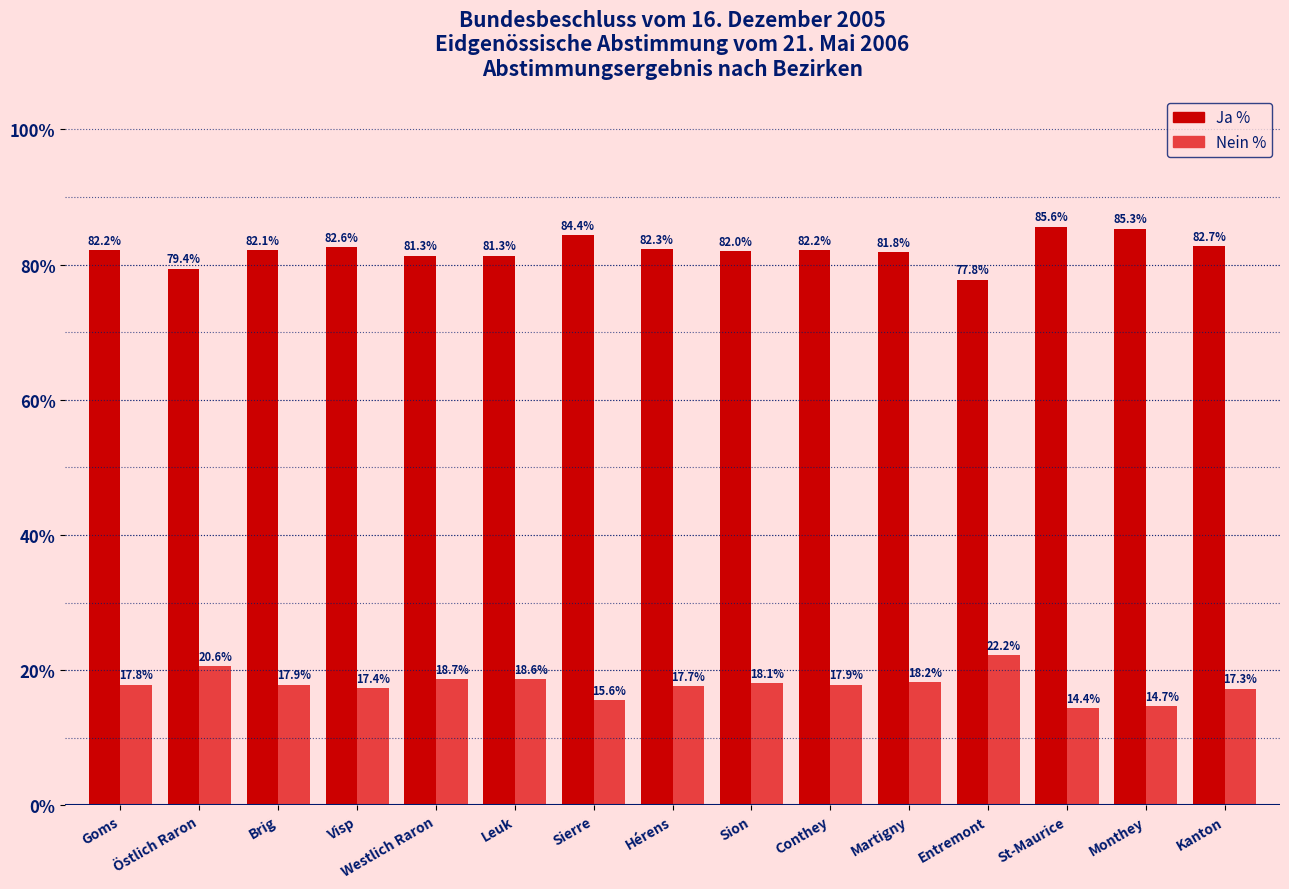

What is the label of the 11th bar from the right?

Westlich Raron